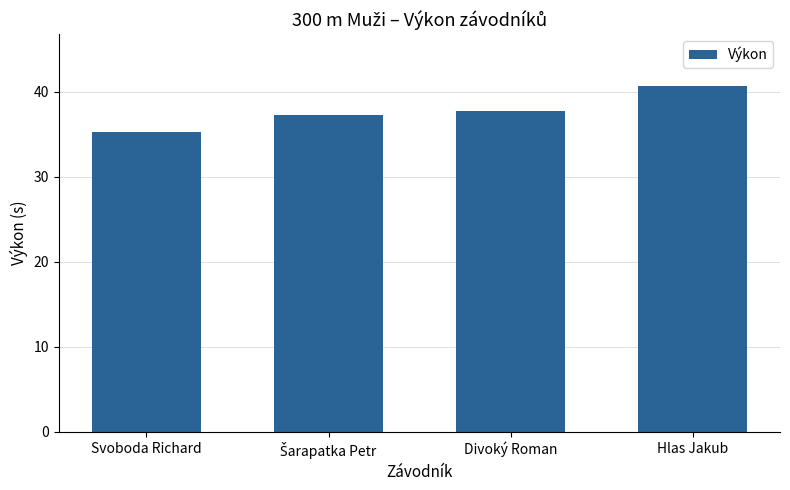

What is the label of the 2nd bar from the right?

Divoký Roman